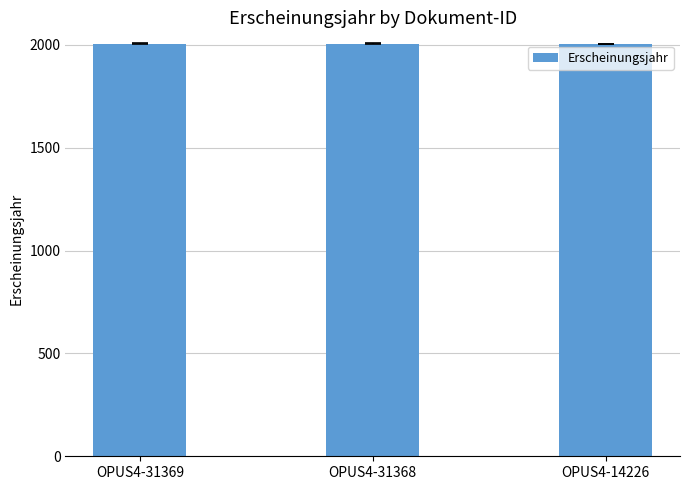

What is the difference between the values at OPUS4-31368 and OPUS4-14226?

2